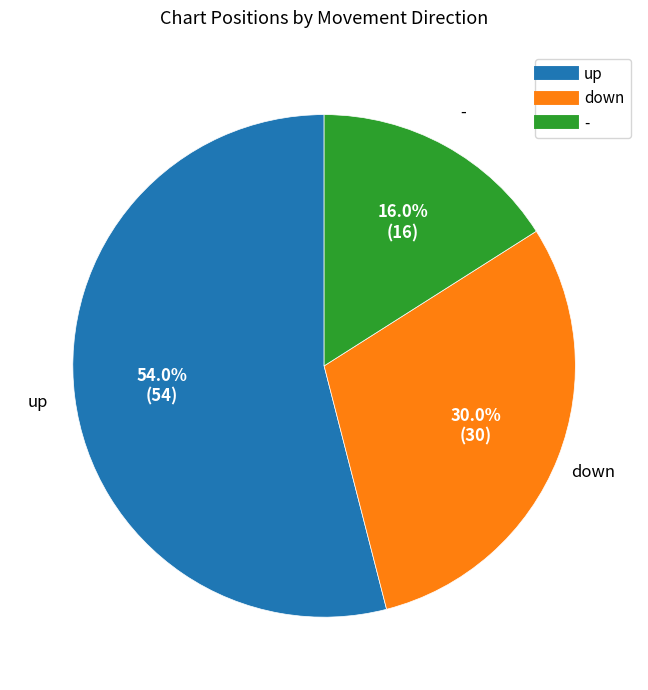

Rank the categories by value from highest to lowest.

up, down, -